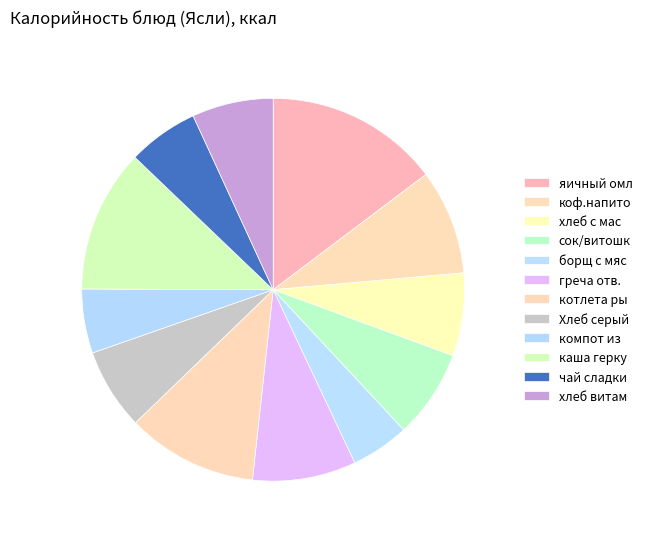

Rank the categories by value from highest to lowest.

яичный омлет, каша геркулесовая, котлета рыбная, коф.напиток на молоке, греча отв.с подливом, сок/витошка, хлеб с маслом шок., Хлеб серый пшеничный обог., хлеб витаминнный, чай сладкий, компот из с/фруктов+с, борщ с мясом и сметаной